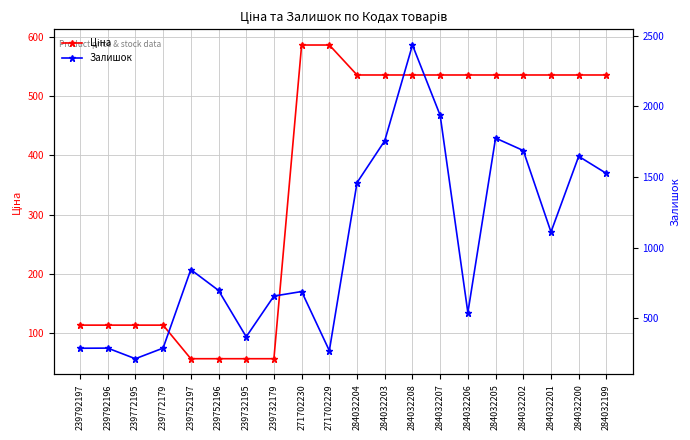

Between 239732195 and 284032205, which is larger?

284032205